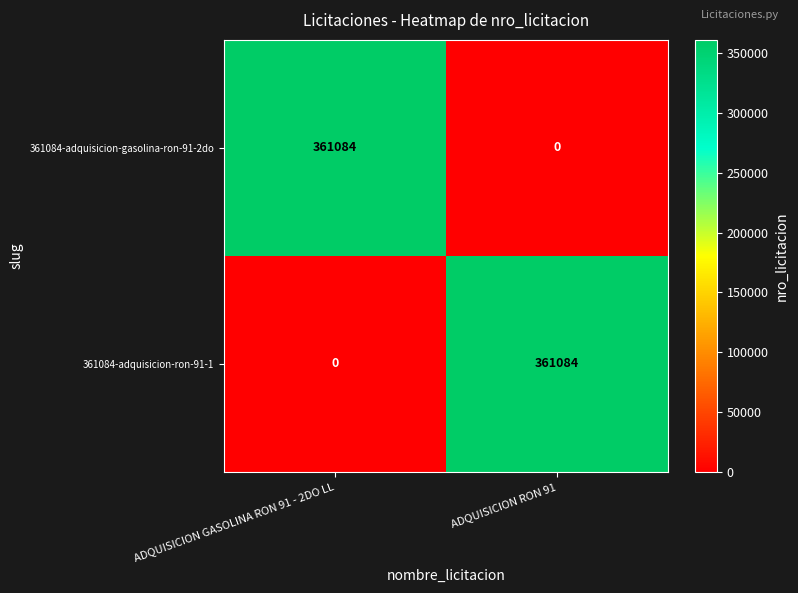

What is the total value across all series at ADQUISICION RON 91?

361084